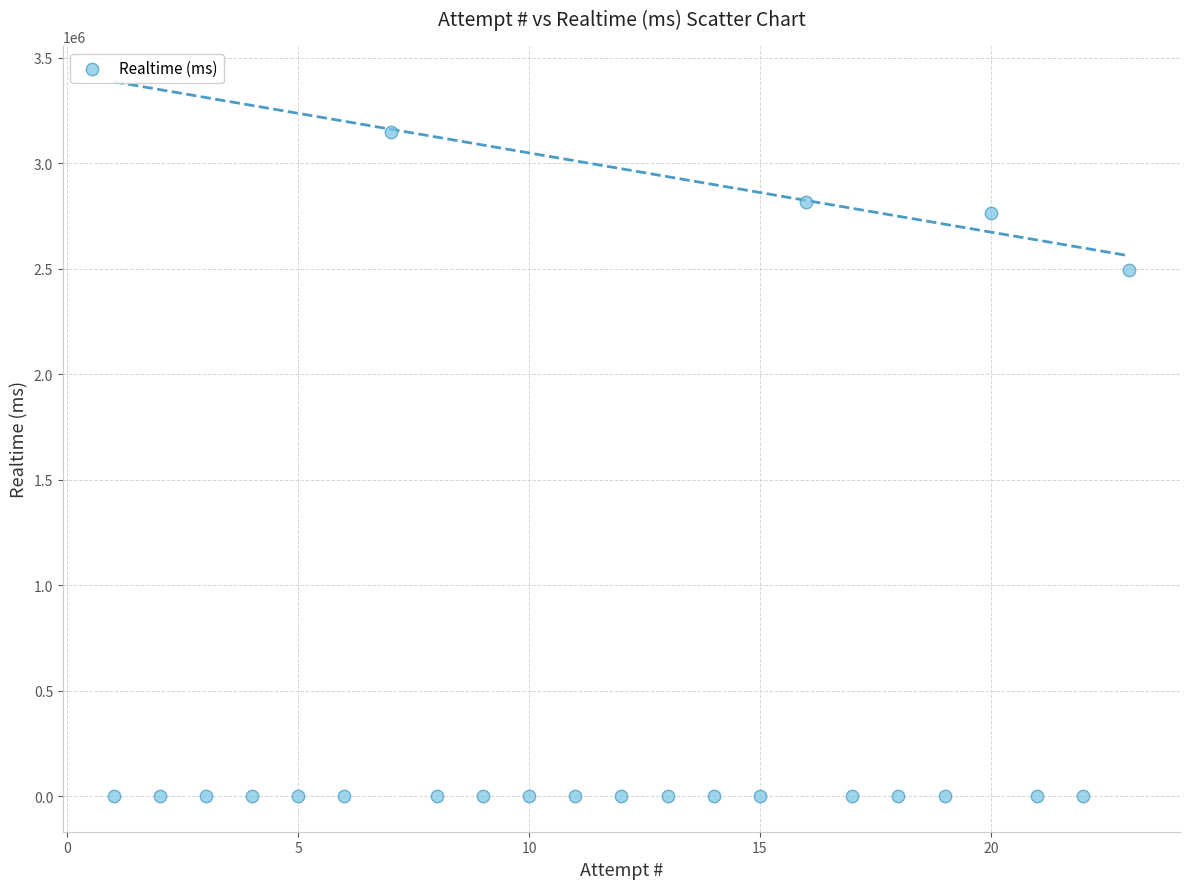

What Y value in the scatter plot is closest to 1573468?

2492211